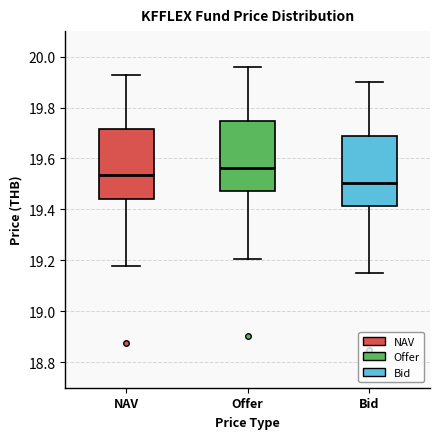

Reading left to right, read every box against the y-axis: the position of its median line, the range the box covers, and the ends of its whiskers. The values are not printed on the chart, so give them approximately, as read against the axis.

NAV: median 19.54, box 19.44 to 19.72, whiskers 19.18 to 19.92
Offer: median 19.56, box 19.48 to 19.74, whiskers 19.20 to 19.96
Bid: median 19.50, box 19.42 to 19.68, whiskers 19.14 to 19.90